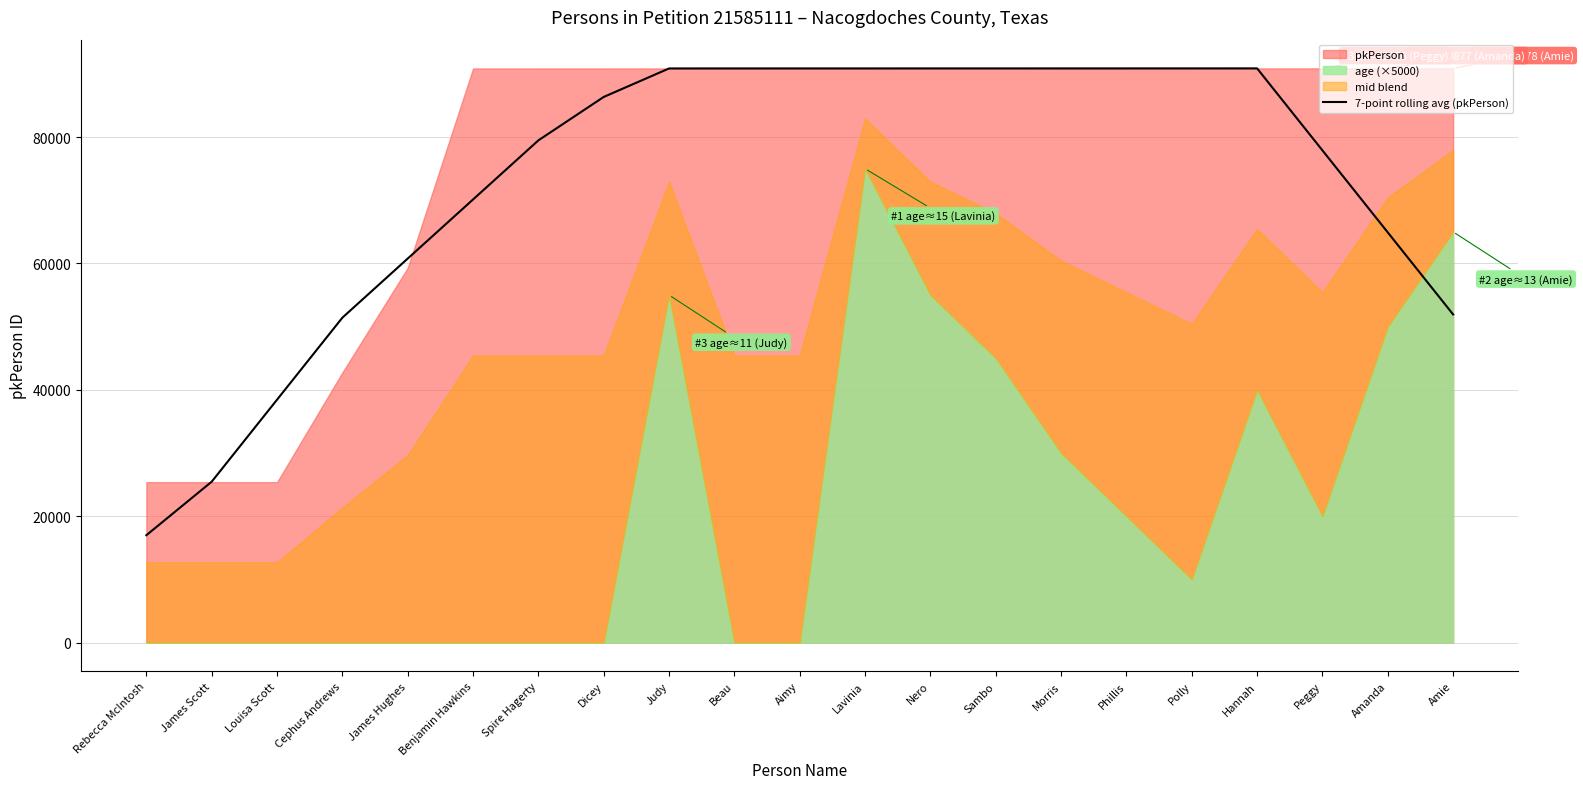

What is the difference between the second highest and minimum values?

73888.9